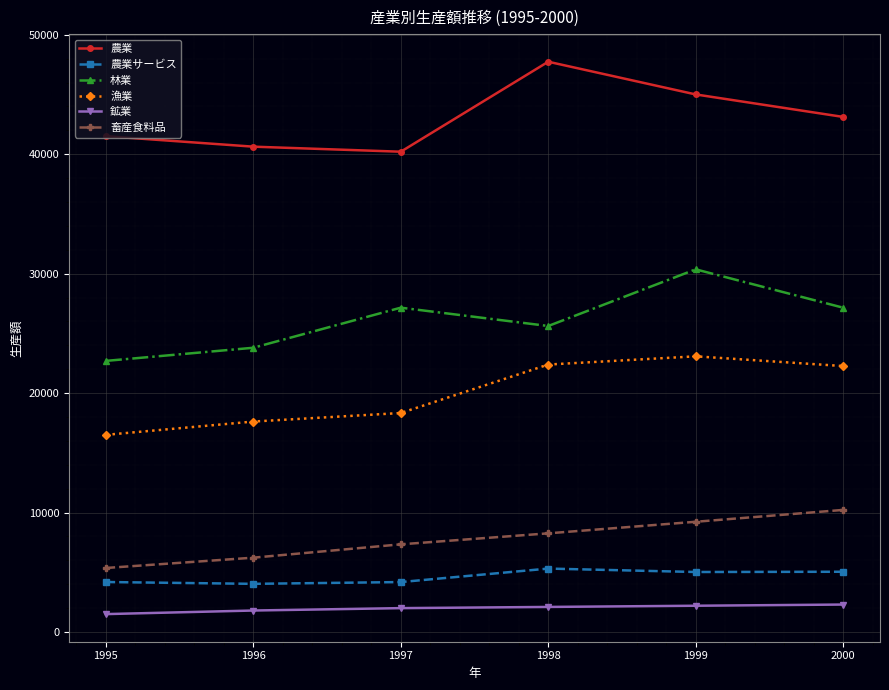

Which series has the largest total across all categories?

農業